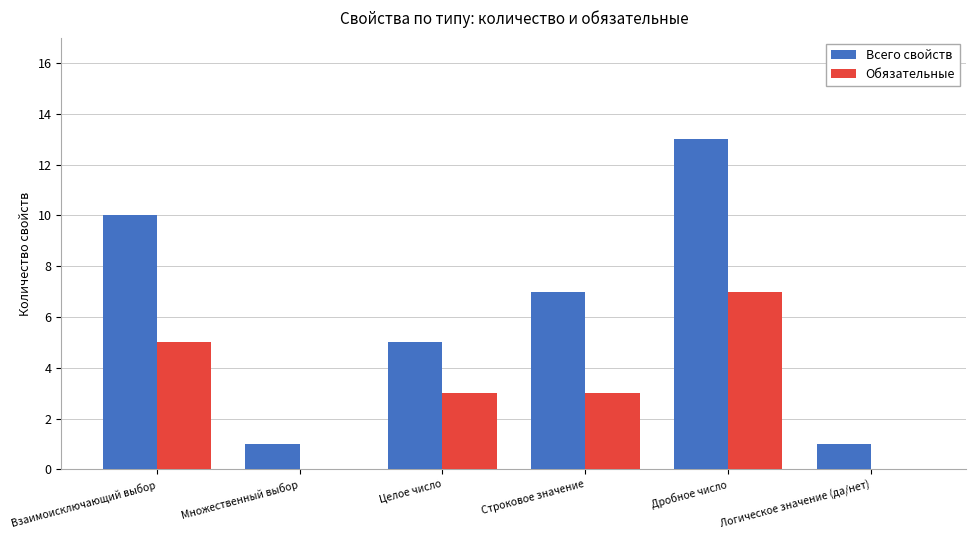

What is the spread (max minus min) of values at Дробное число?

6